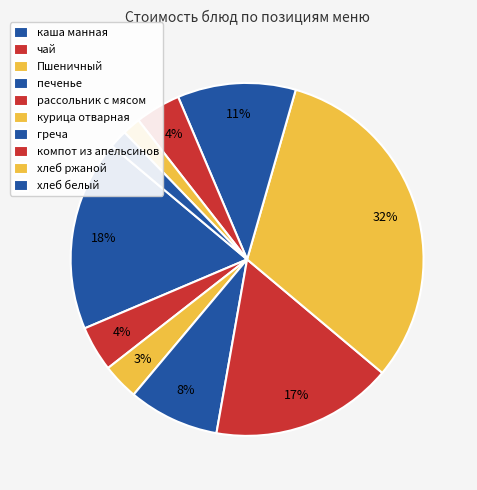

What percentage do Пшеничный and курица отварная together represent?

35.0%